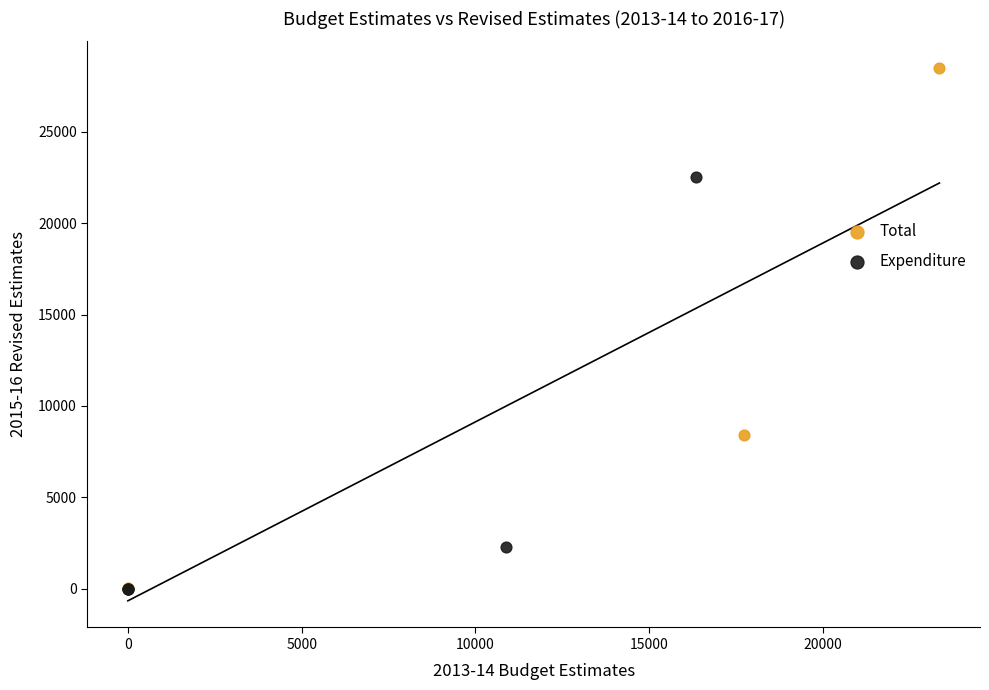

Which series contains the highest Y value?

Total